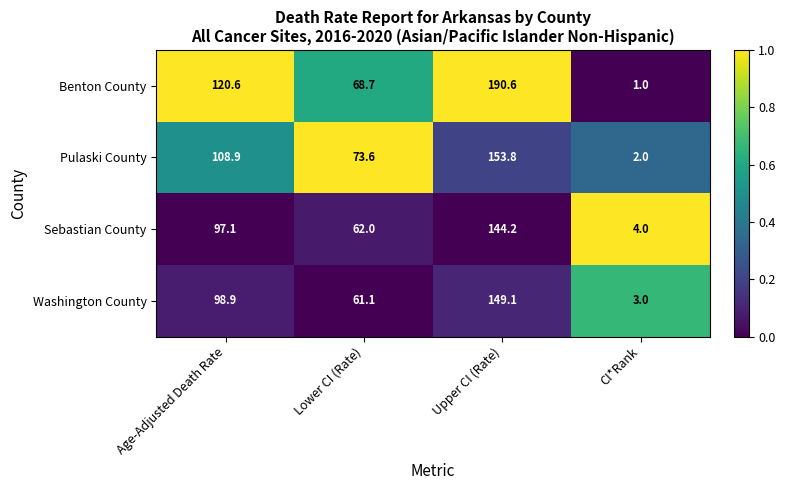

Which series has the largest total across all categories?

Benton County